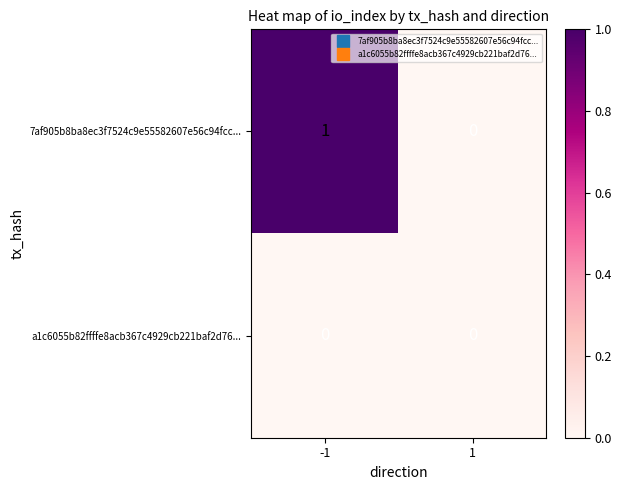

Which series has the largest total across all categories?

7af905b8ba8ec3f7524c9e55582607e56c94fcc...